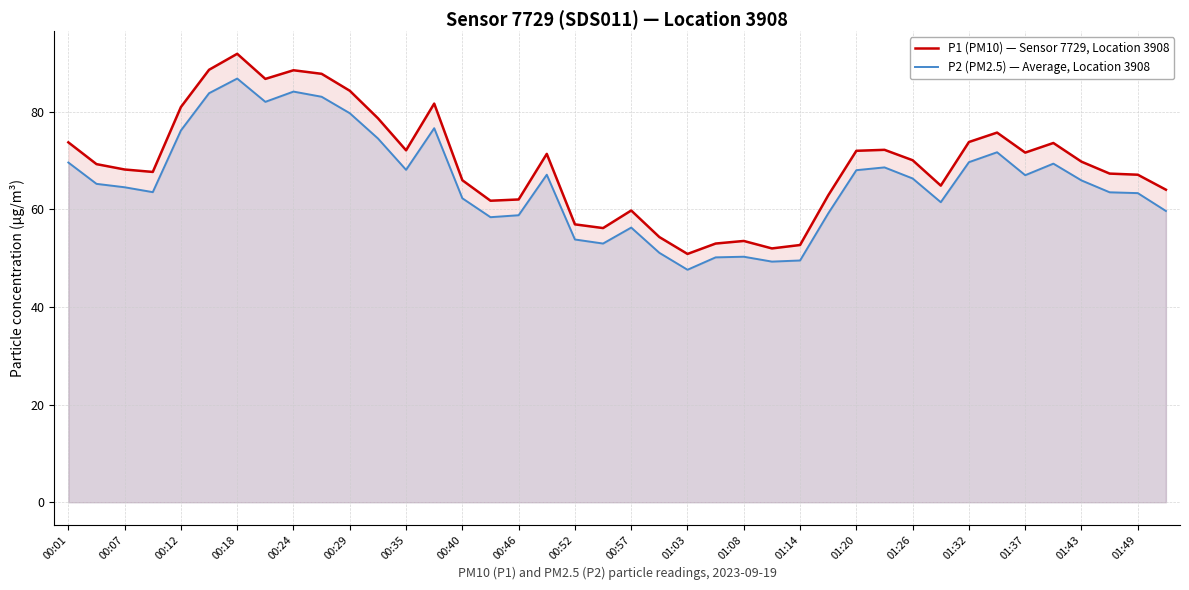

Read the P1 (PM10) — Sensor 7729, Location 3908 value at 01:20.

72.0